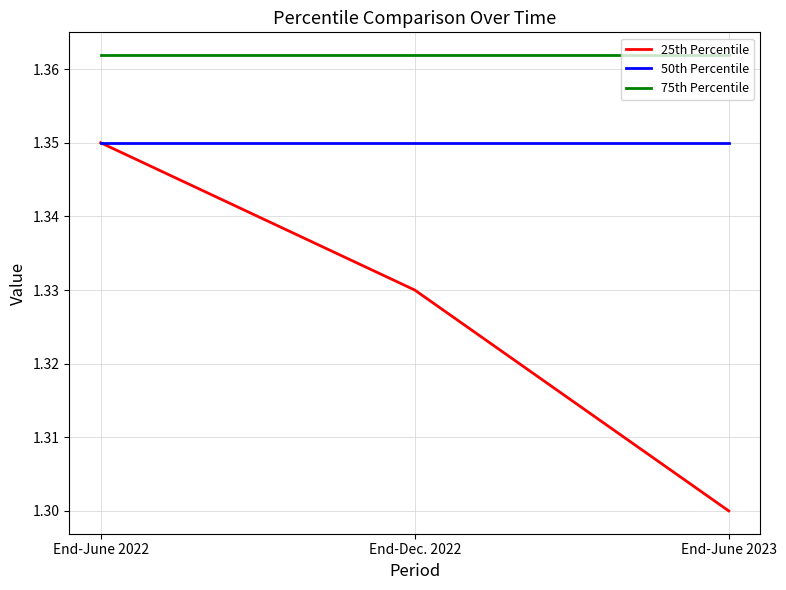

Between End-Dec. 2022 and End-June 2023, which series saw the biggest shift?

25th Percentile